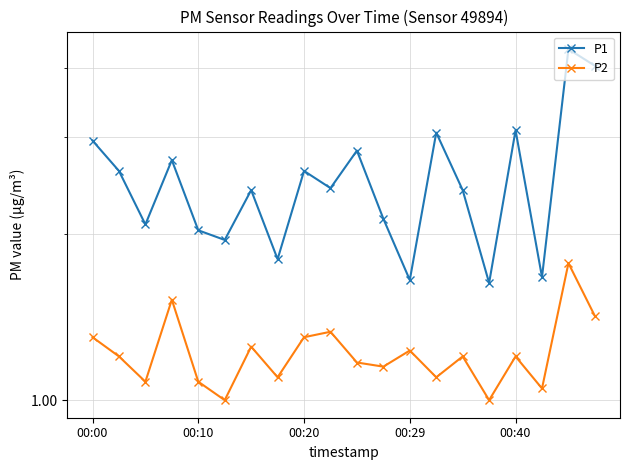

Between 7 and 18, which series saw the biggest shift?

P1